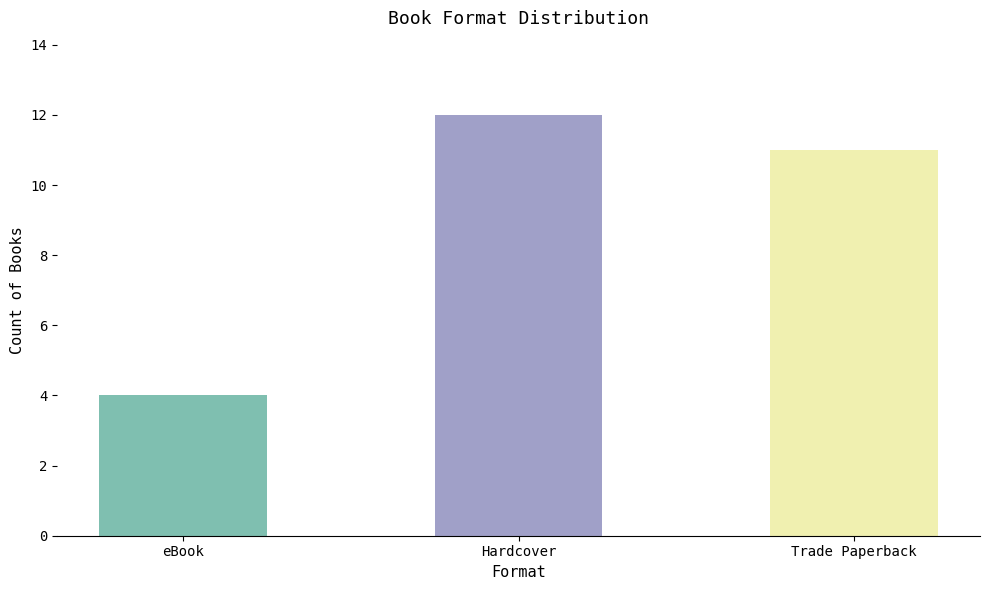

What is the value of the 3rd bar from the left?

11